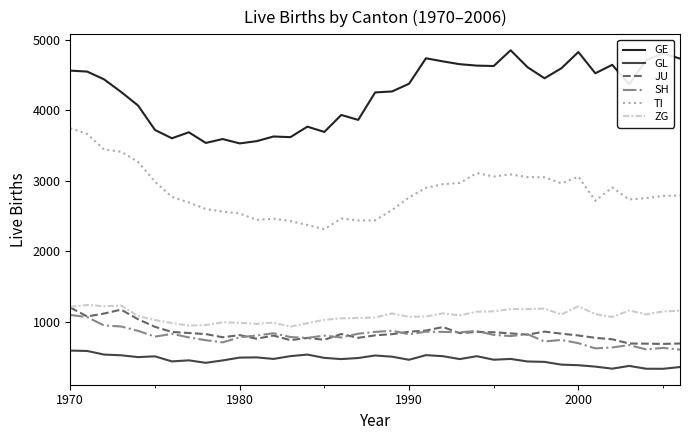

What is the average value of the SH series?

794